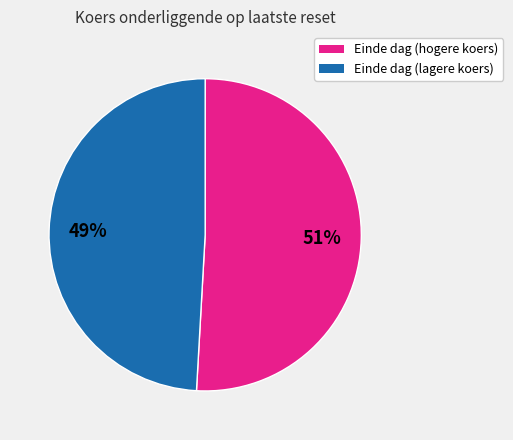

Does any single category account for the majority?

Yes